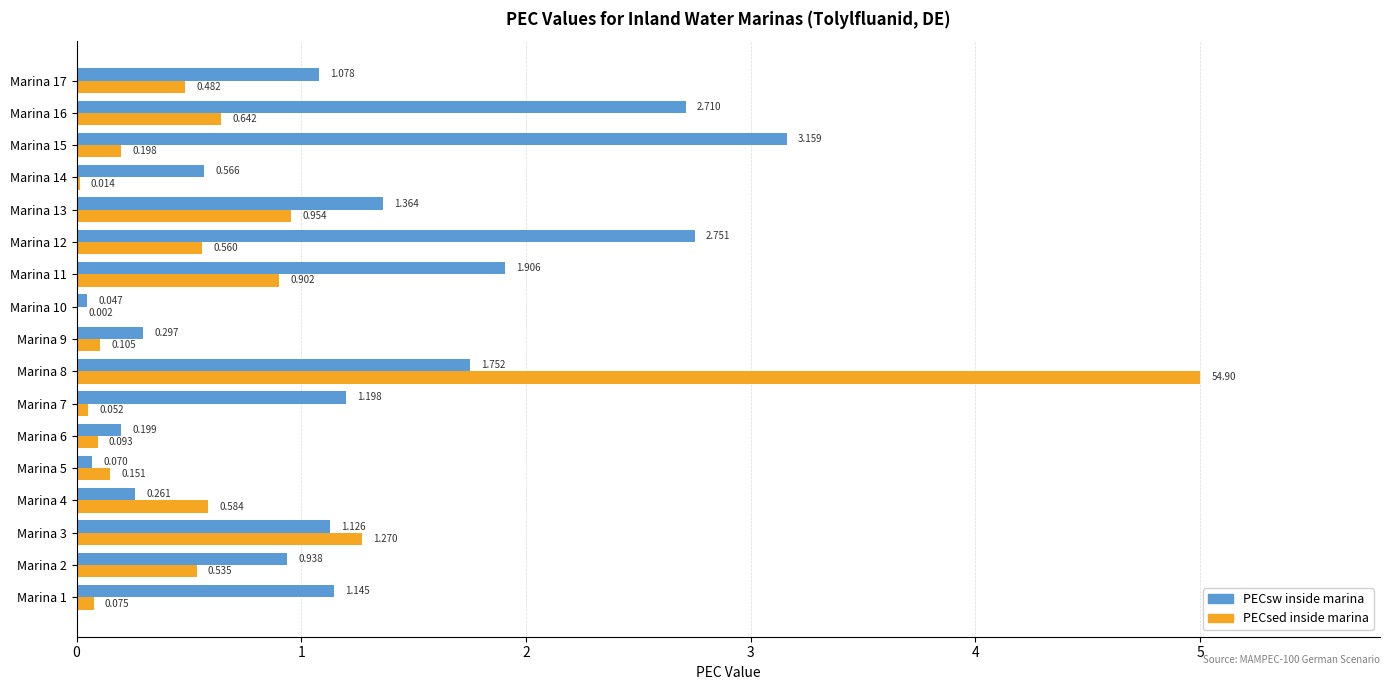

Which series changed the most between Marina 4 and Marina 7?

PECsw inside marina